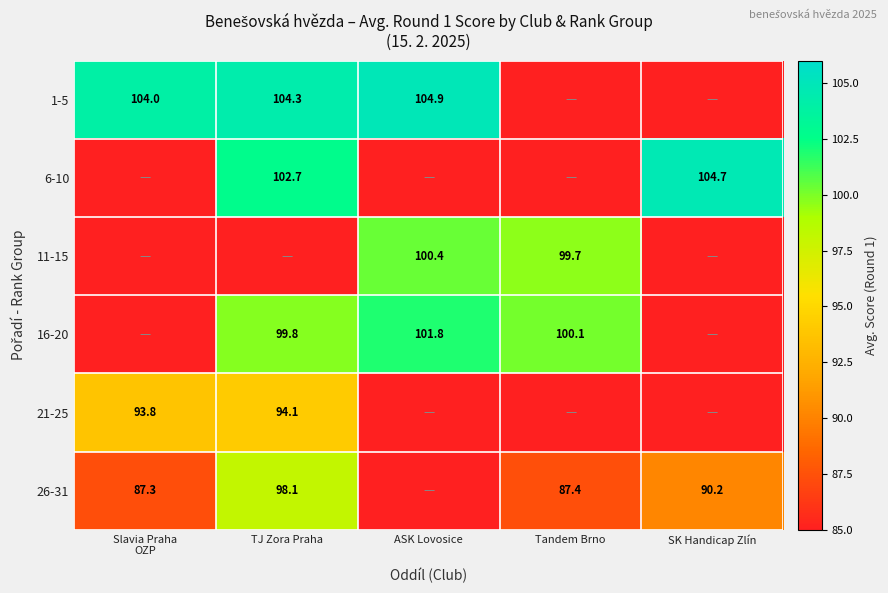

At which category is the sum across all series the highest?

TJ Zora Praha